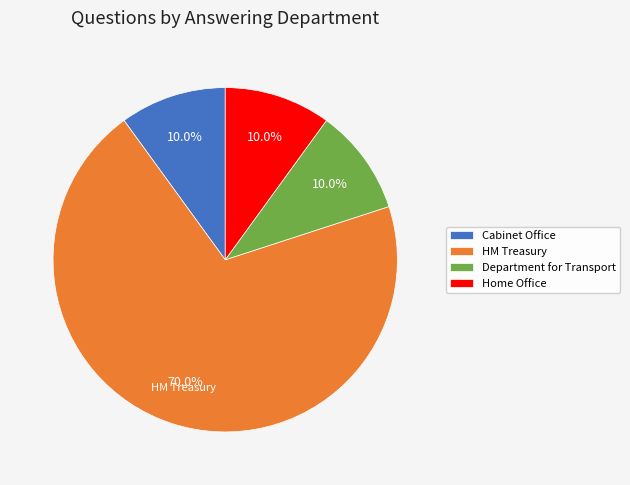

Count the number of slices in the pie.

4